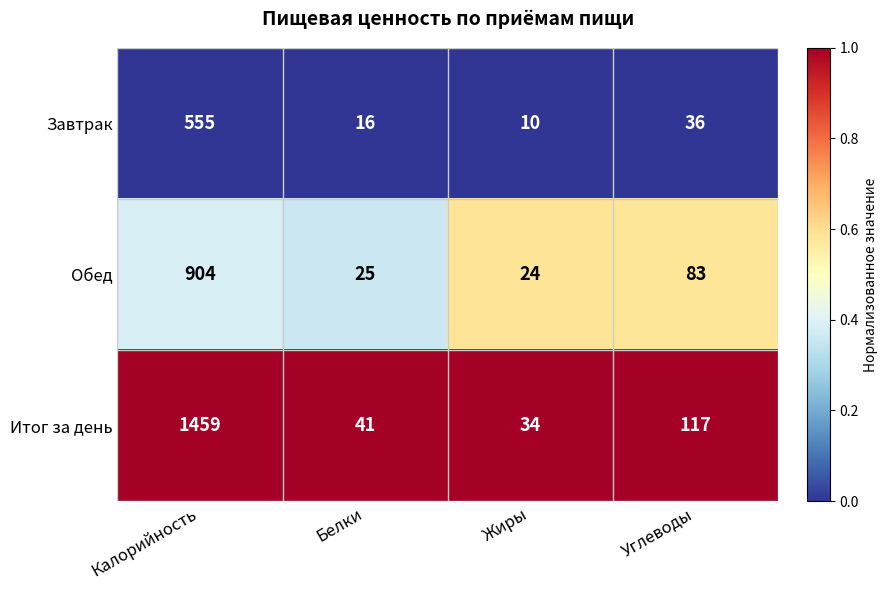

Reading left to right, extract all data points from this chart.

Завтрак: Калорийность=555	Белки=16	Жиры=10	Углеводы=36
Обед: Калорийность=904	Белки=25	Жиры=24	Углеводы=83
Итог за день: Калорийность=1459	Белки=41	Жиры=34	Углеводы=117